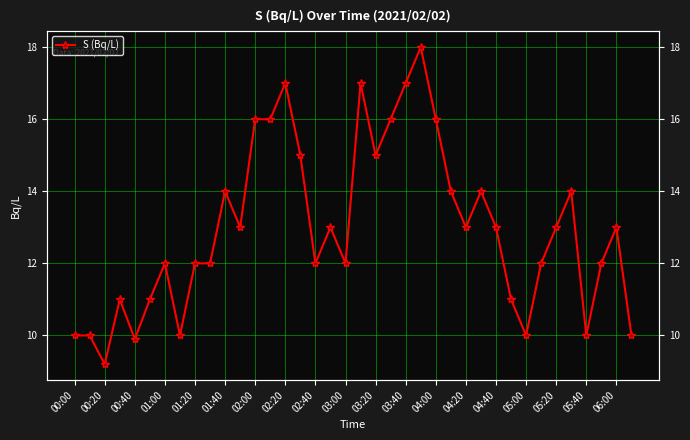

Does the chart have visible grid lines?

Yes